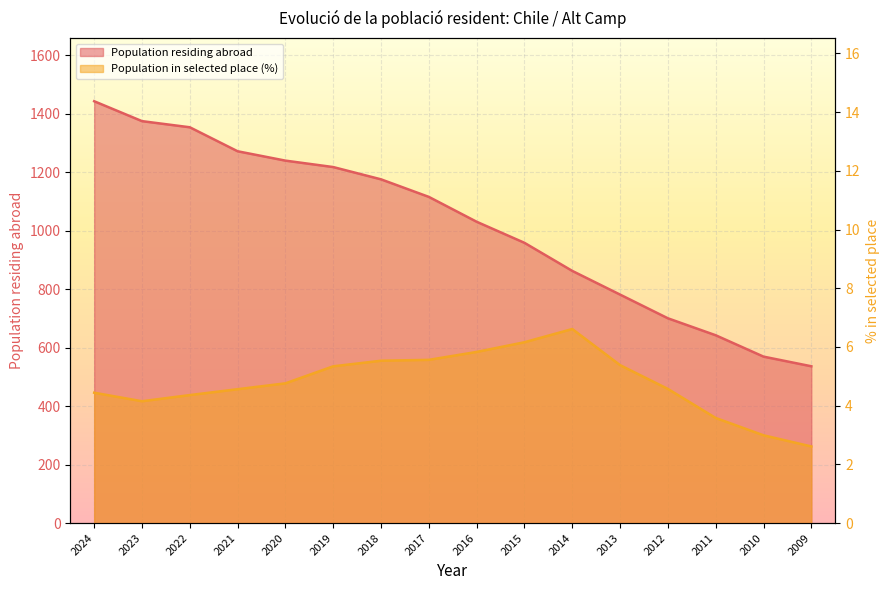

Between 2020 and 2018, which series saw the biggest shift?

Population residing abroad